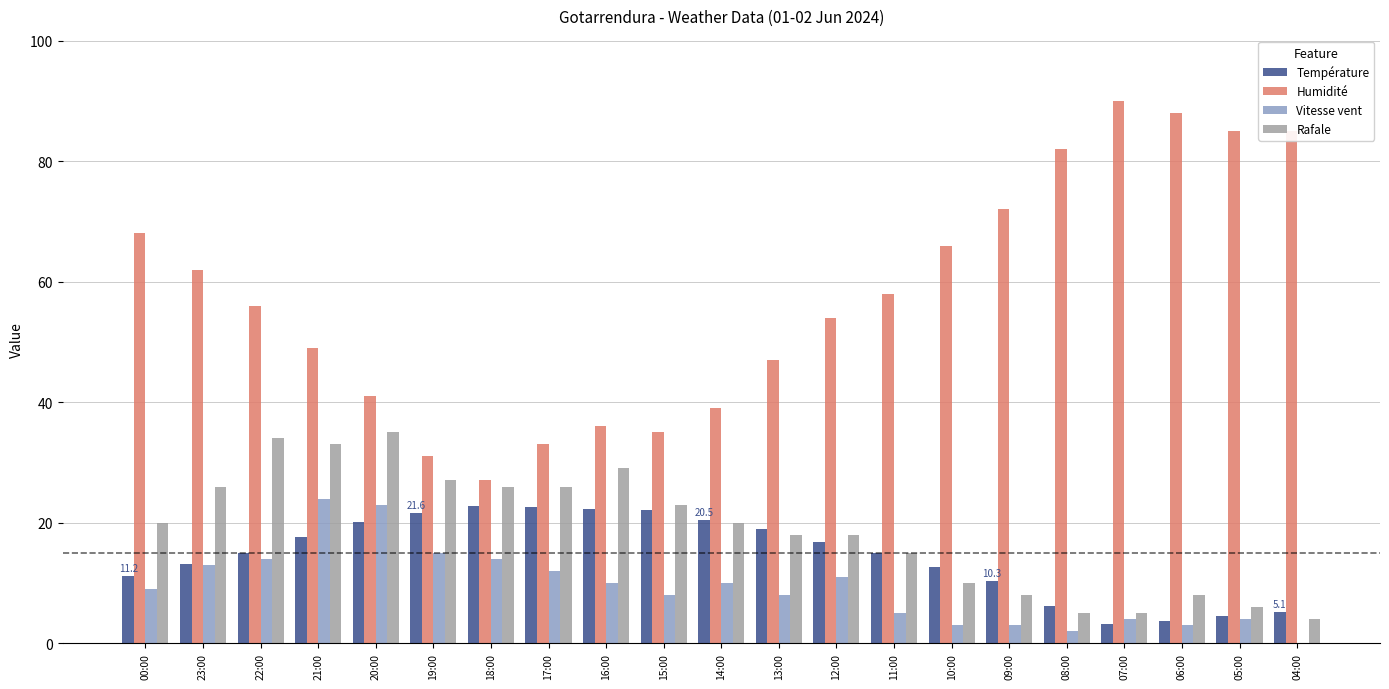

Are the bars grouped side by side (vs. stacked)?

Yes